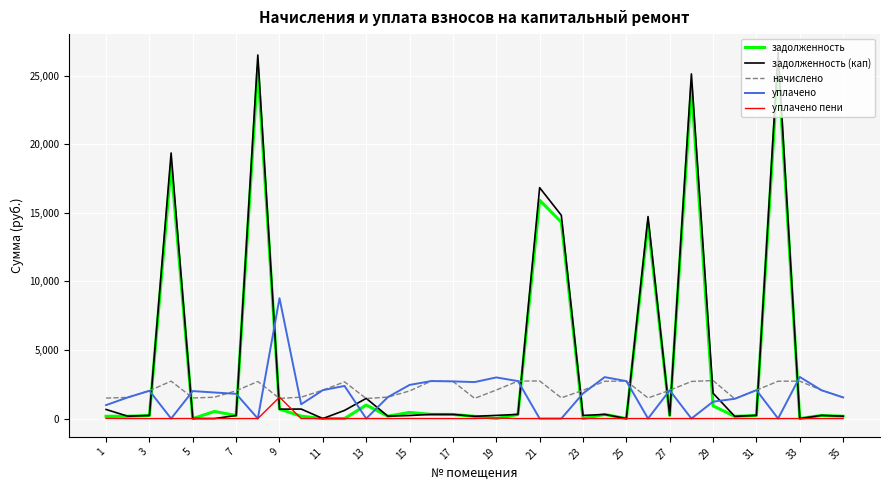

Which series has the widest spread of values?

задолженность (кап)